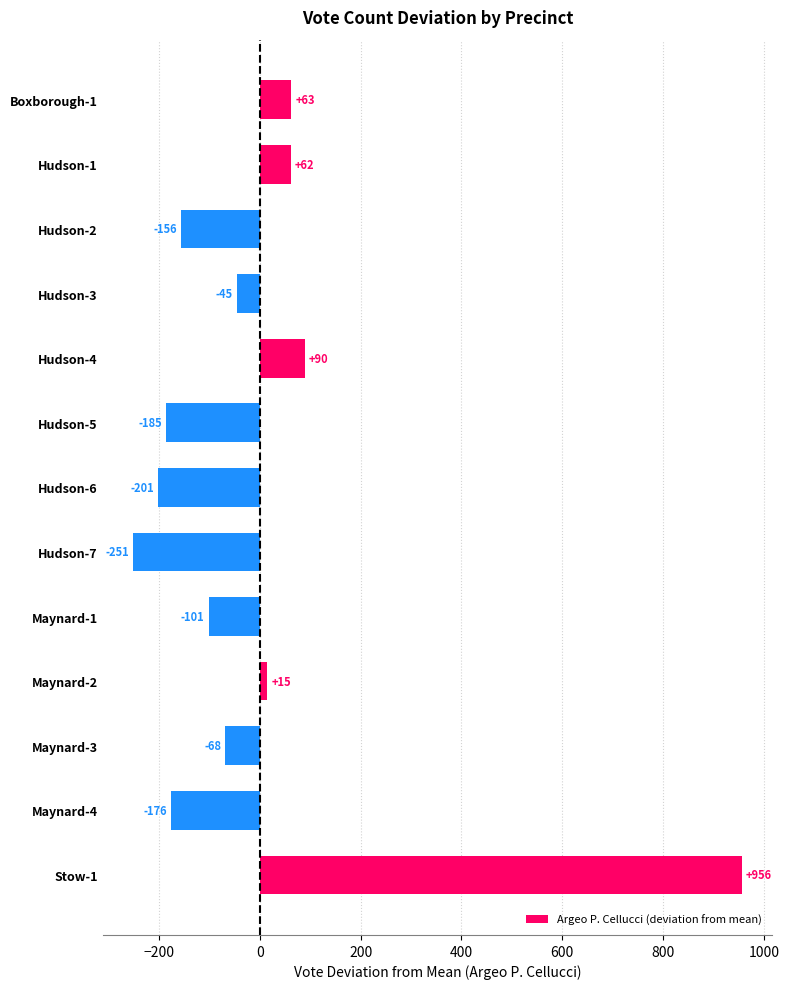

How many values are below zero?

8